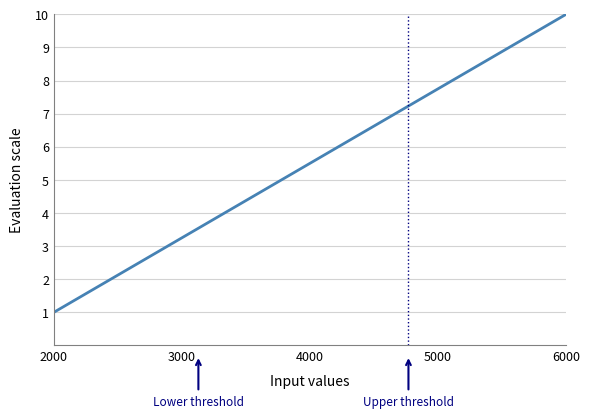

What is the difference between the maximum and minimum values?

9.0